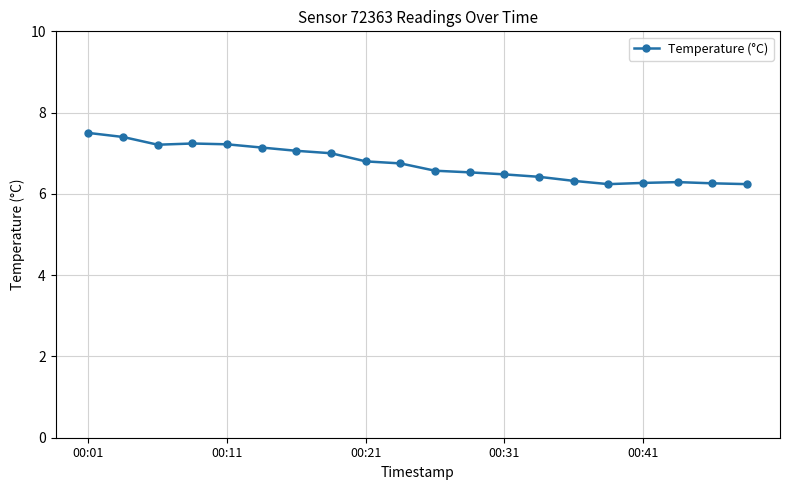

What is the value of the 16th point from the left?

6.2